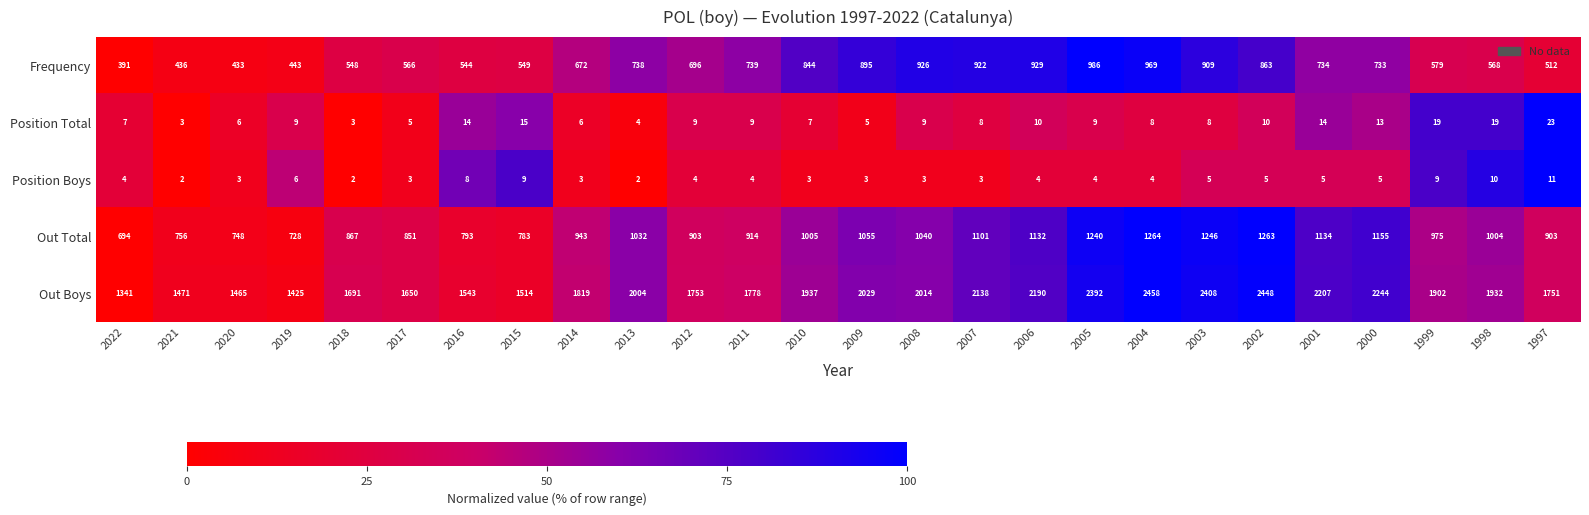

Which series changed the most between 2014 and 2005?

Out Boys